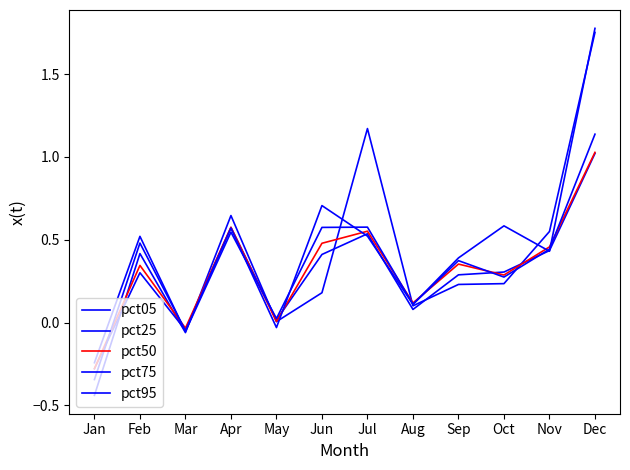

Reading right to left, list all the values displayed in this chart.

pct05: 1.8	0.5	0.2	0.2	0.1	1.2	0.2	0.0	0.6	-0.1	0.4	-0.4
pct25: 1.0	0.4	0.3	0.3	0.1	0.5	0.4	0.0	0.6	-0.0	0.3	-0.3
pct50: 1.0	0.5	0.3	0.4	0.1	0.6	0.5	0.0	0.6	-0.0	0.3	-0.3
pct75: 1.1	0.4	0.3	0.4	0.1	0.6	0.6	0.0	0.5	-0.1	0.5	-0.2
pct95: 1.8	0.4	0.6	0.4	0.1	0.5	0.7	-0.0	0.6	-0.0	0.5	-0.3